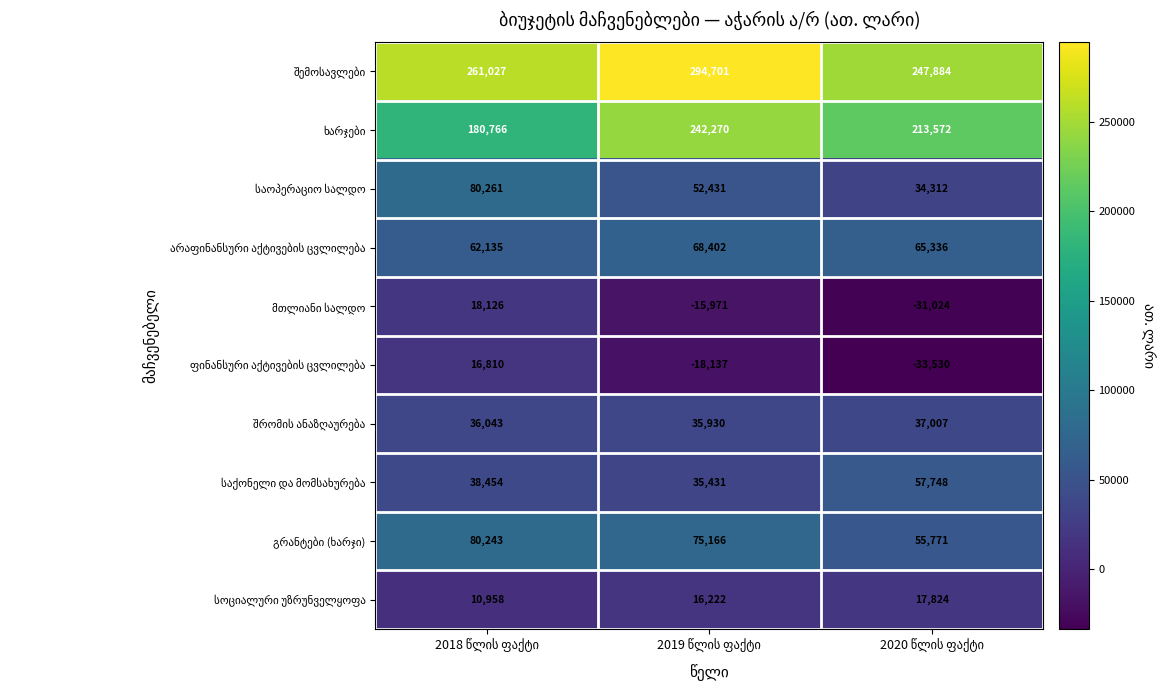

At how many categories does at least one series exceed 159327?

3